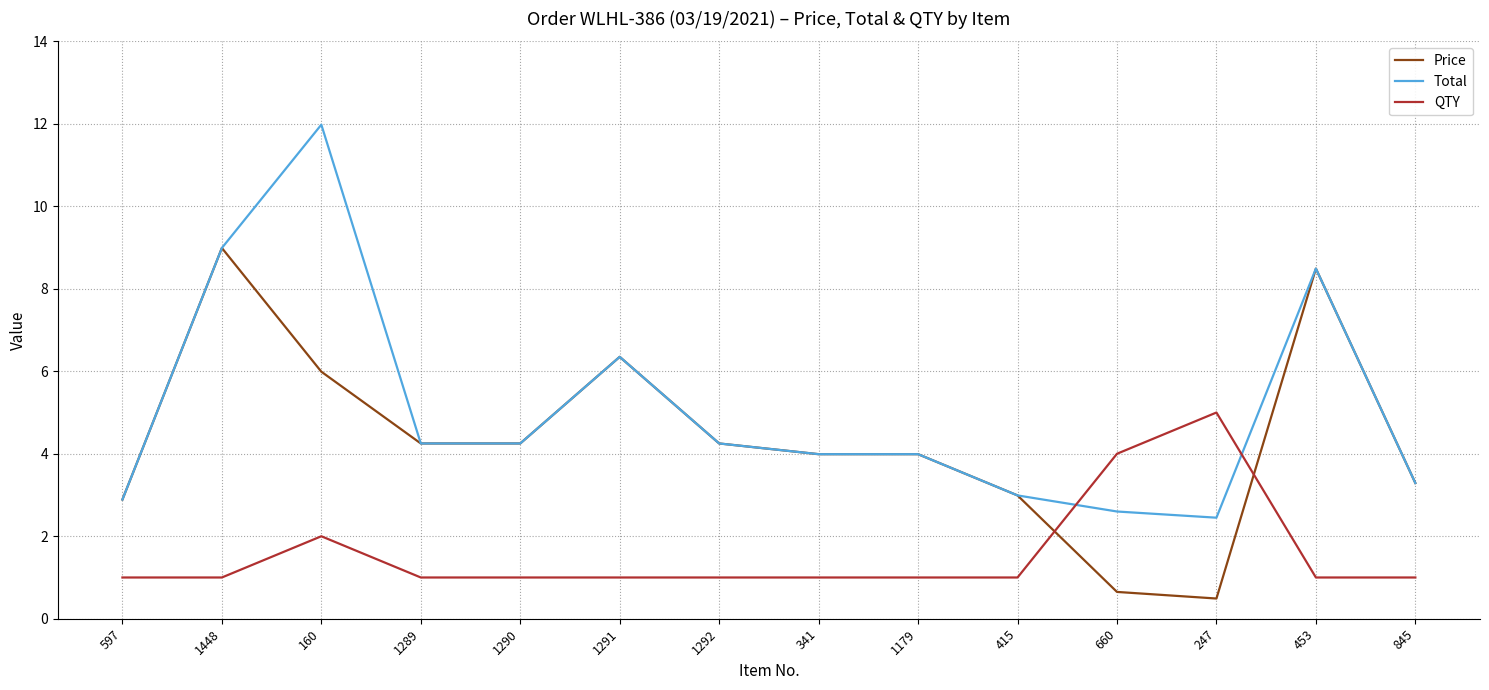

Which series changed the most between 1289 and 660?

Price